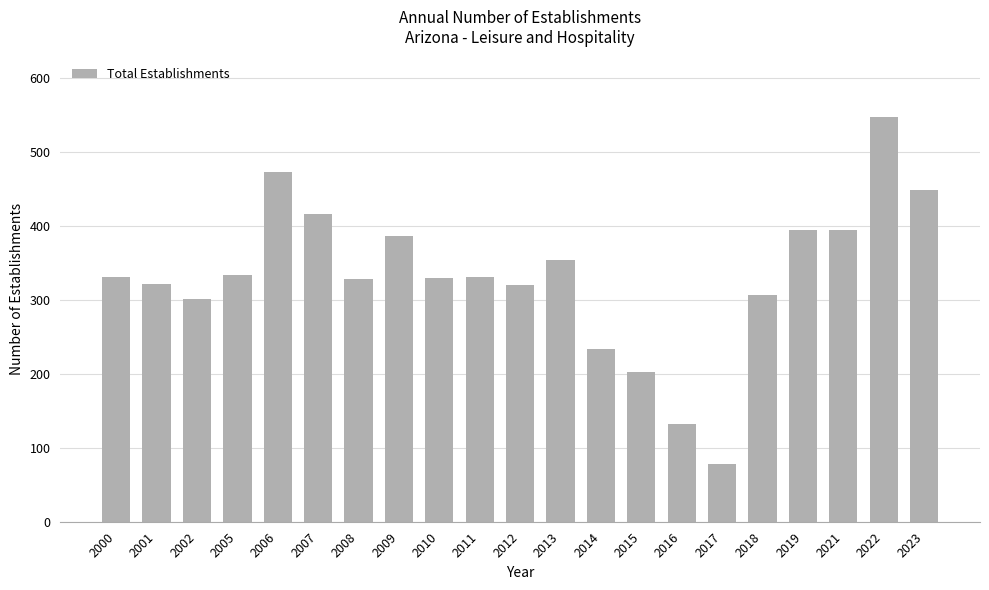

How many distinct data groups are displayed?

1